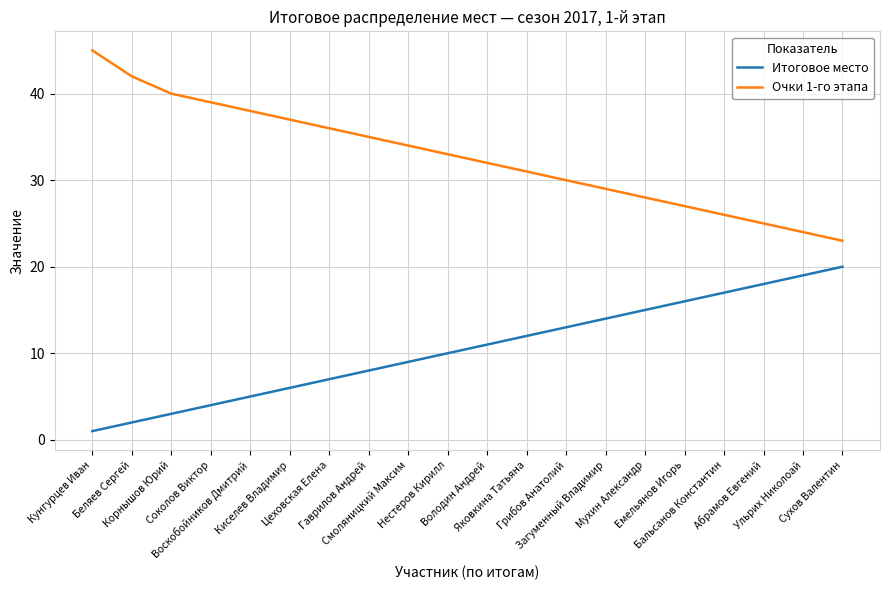

What is the maximum value shown in the chart?

45